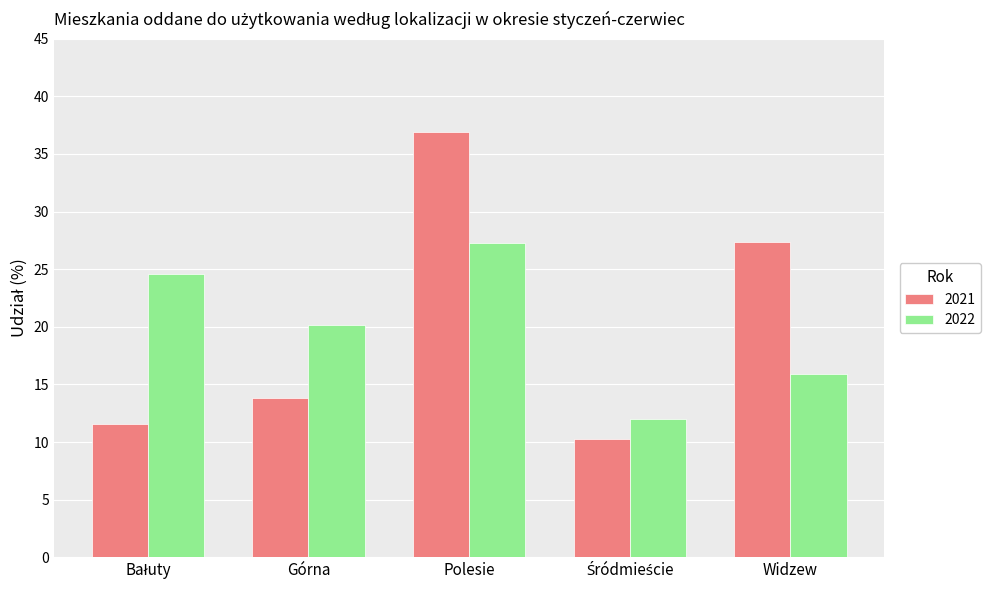

Rank the series by their maximum value, from highest to lowest.

2021, 2022